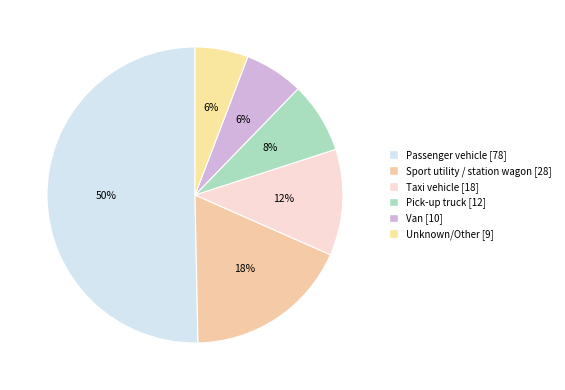

How many segments does this pie chart have?

6